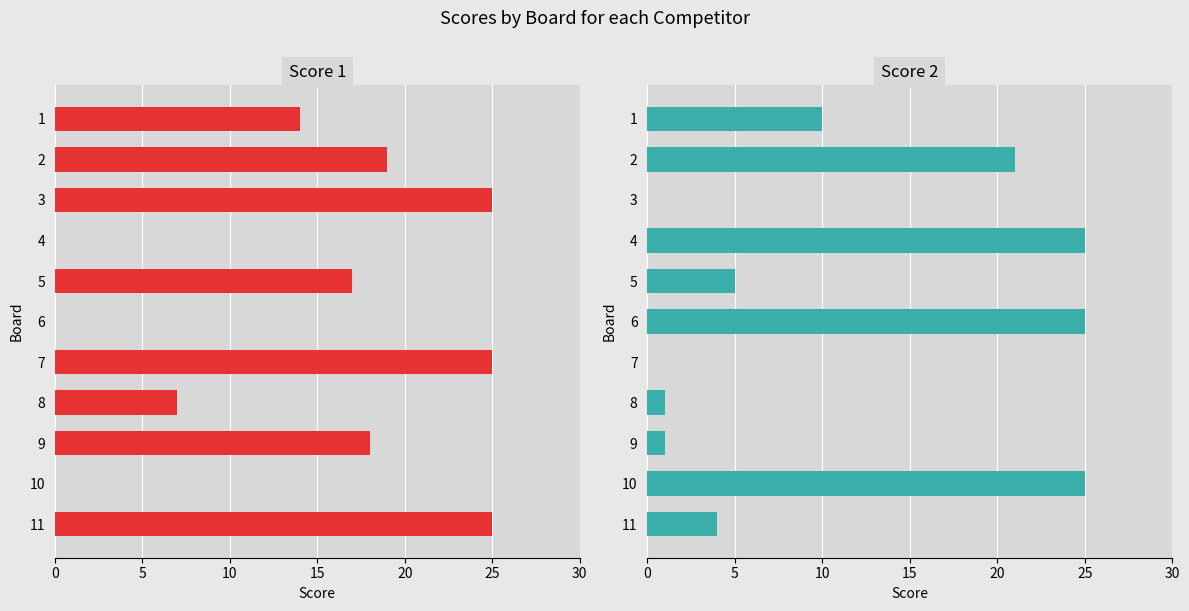

The Score 1 series shows 9 at 1. True or false?

False